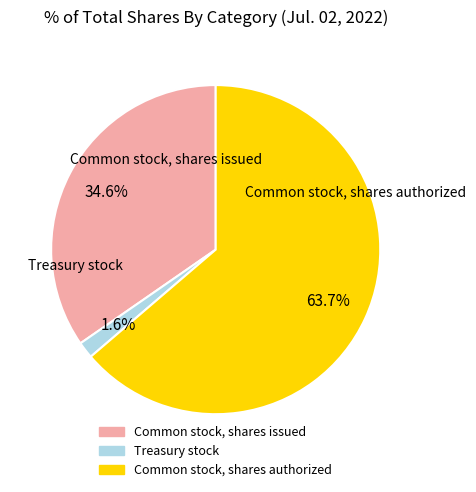

To the nearest percent, what is the difference between the Common stock, shares issued and Treasury stock slice percentages?

33%